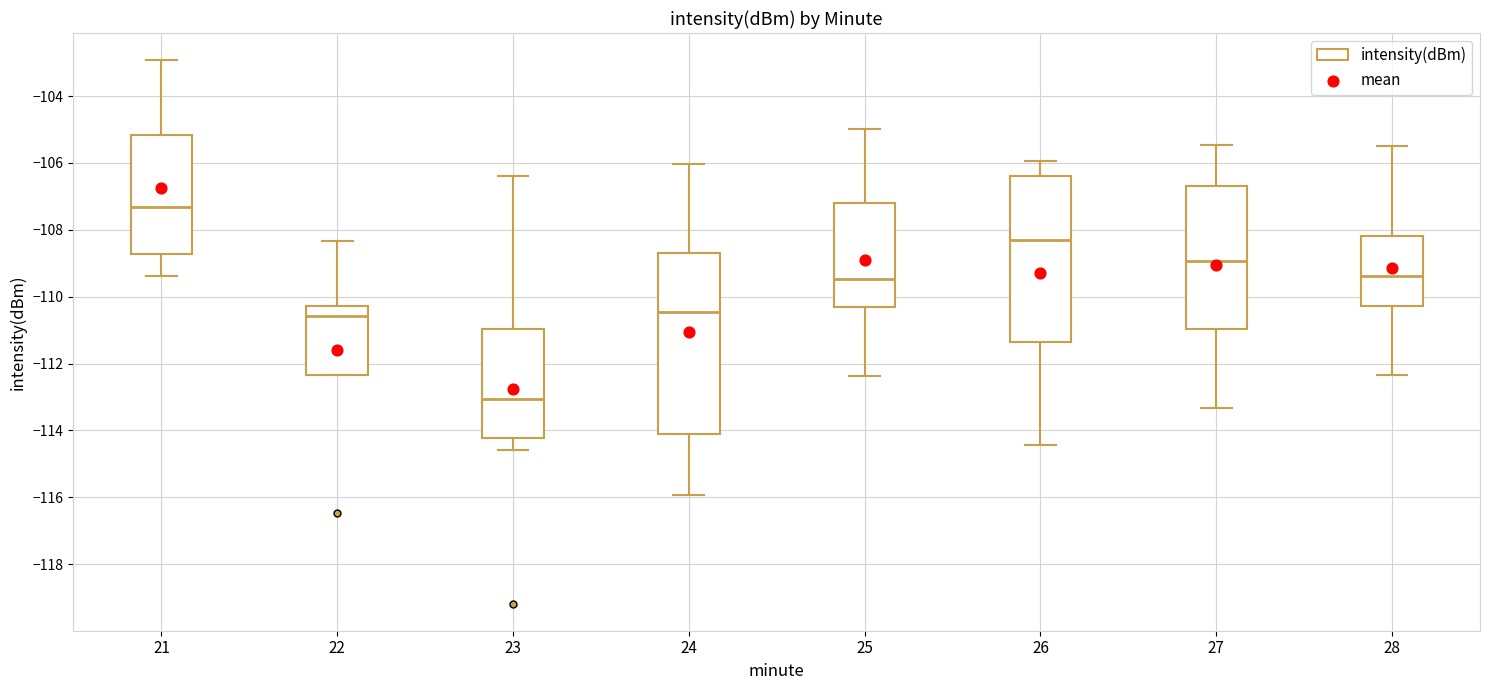

Reading left to right, transcribe this box plot: for each box, give where its median line is, the range the box spans, and where its two whiskers end, as read against the y-axis. The values are not printed on the chart, so give them approximately, as read against the axis.

21: median -107.4, box -108.8 to -105.2, whiskers -109.4 to -103.0
22: median -110.6, box -112.4 to -110.2, whiskers -112.4 to -108.4
23: median -113.0, box -114.2 to -111.0, whiskers -114.6 to -106.4
24: median -110.4, box -114.2 to -108.6, whiskers -116.0 to -106.0
25: median -109.4, box -110.4 to -107.2, whiskers -112.4 to -105.0
26: median -108.4, box -111.4 to -106.4, whiskers -114.4 to -106.0
27: median -109.0, box -111.0 to -106.6, whiskers -113.4 to -105.4
28: median -109.4, box -110.2 to -108.2, whiskers -112.4 to -105.4